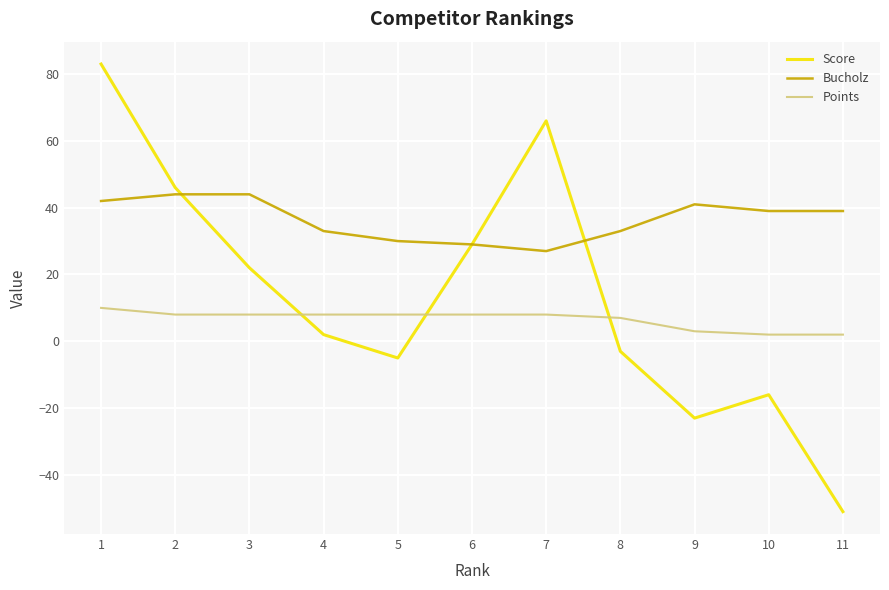

Count the Points values in the range 3 to 8.

8